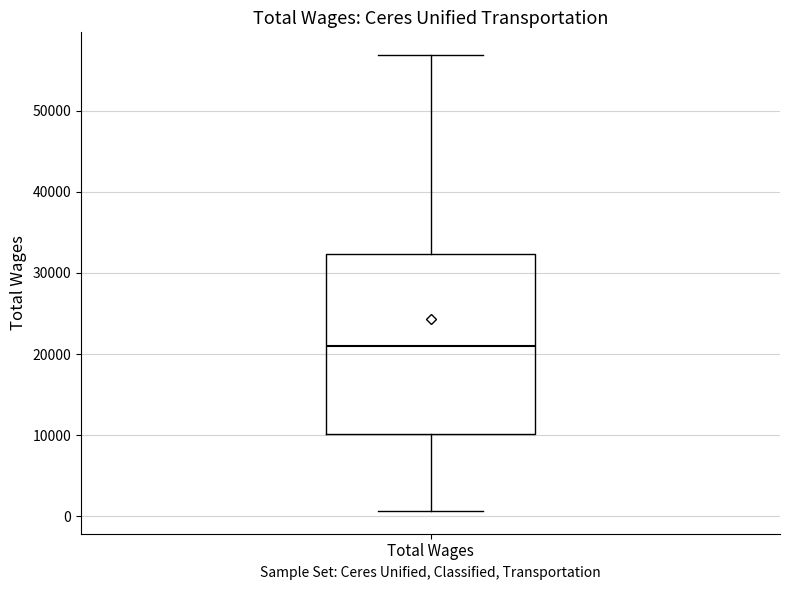

Where does the lower whisker of the box for Total Wages end on the y-axis? The values are not printed on the chart, so give them approximately, as read against the axis.

1000